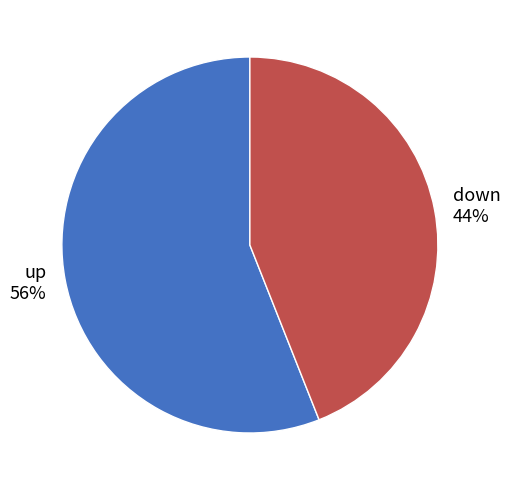

To the nearest percent, what is the difference between the down and up slice percentages?

12%